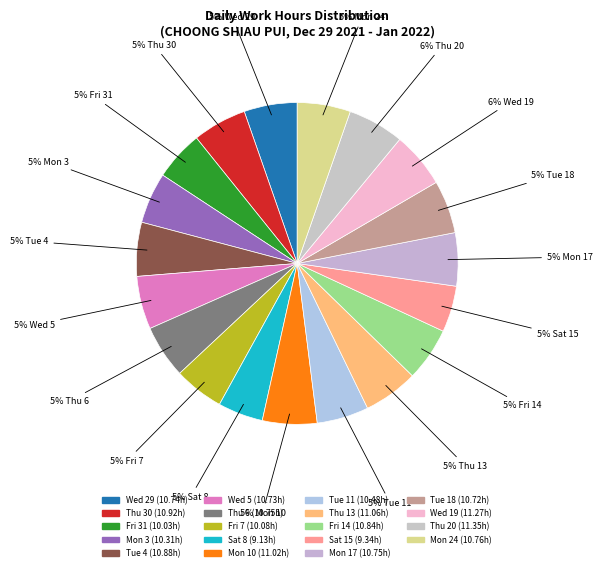

True or false: Wed 5 accounts for 5% of the total.

True